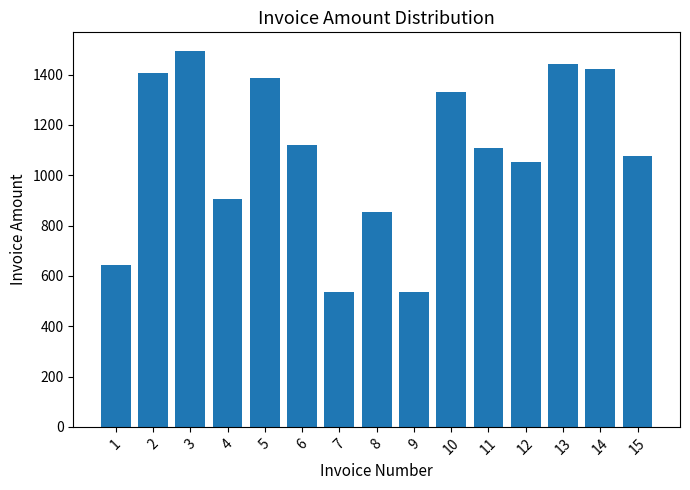

What is the greatest value displayed?

1493.0